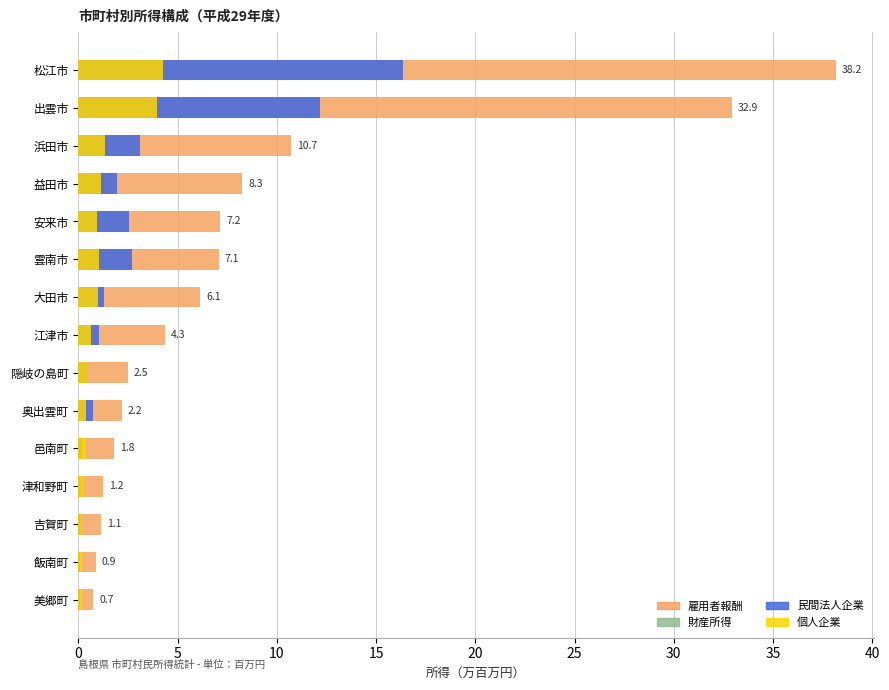

Rank the series at 10 from lowest to highest value.

財産所得, 民間法人企業, 個人企業, 雇用者報酬